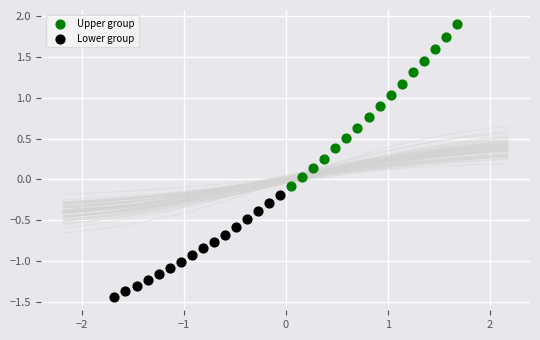

Which series contains the highest Y value?

Upper group